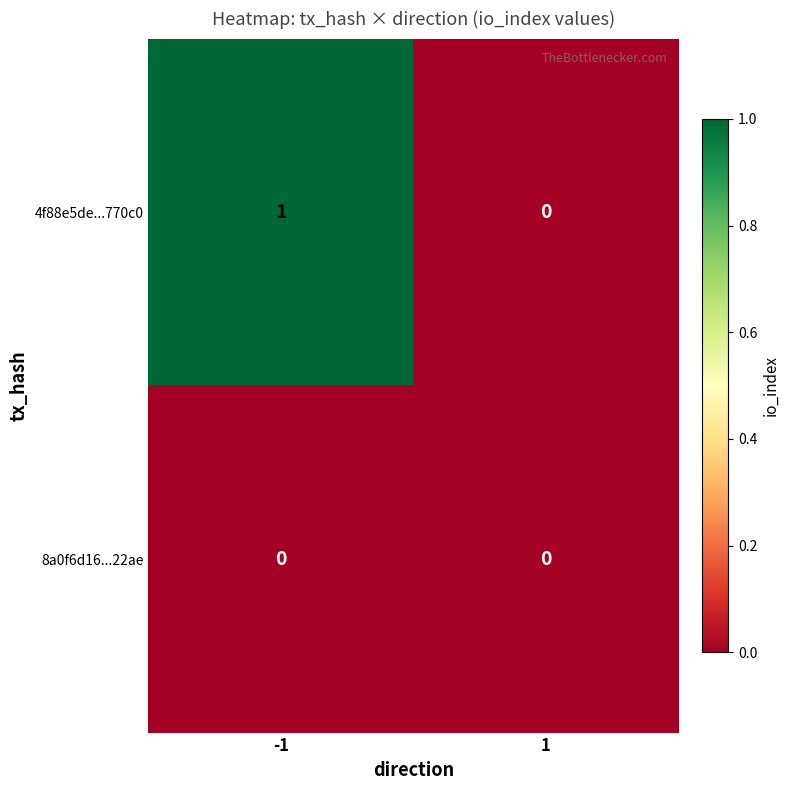

List the series in order of their overall mean, lowest first.

8a0f6d16...22ae, 4f88e5de...770c0